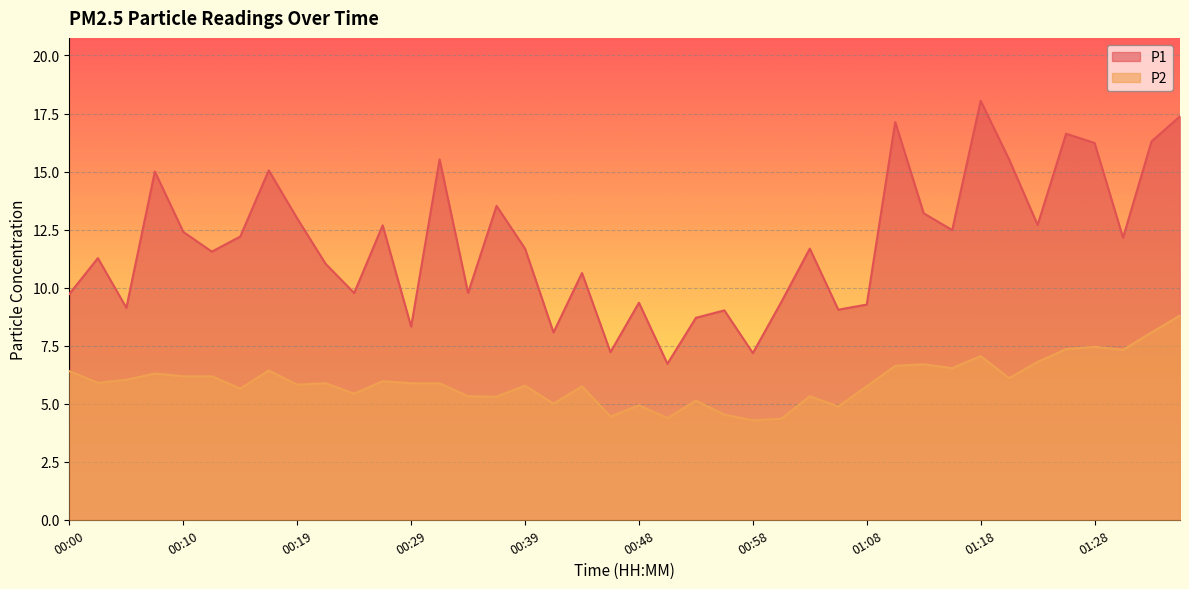

What position from the left is 00:29?

13